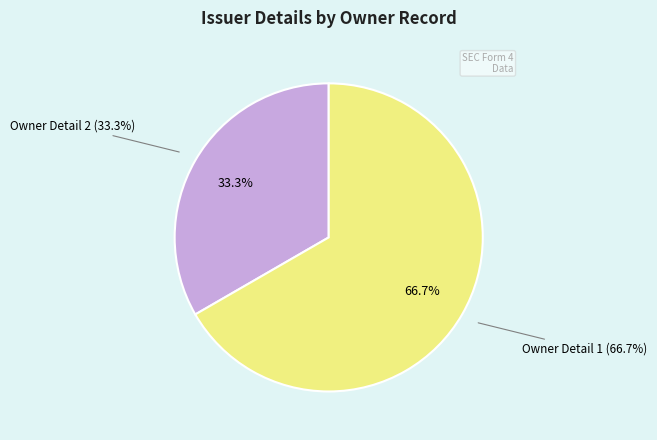

What is the total percentage of rptOwnerDetailsId=1 (Goldstein-Archer 2021) and rptOwnerDetailsId=2 (Goldstein-Archer 2023)?

100.0%